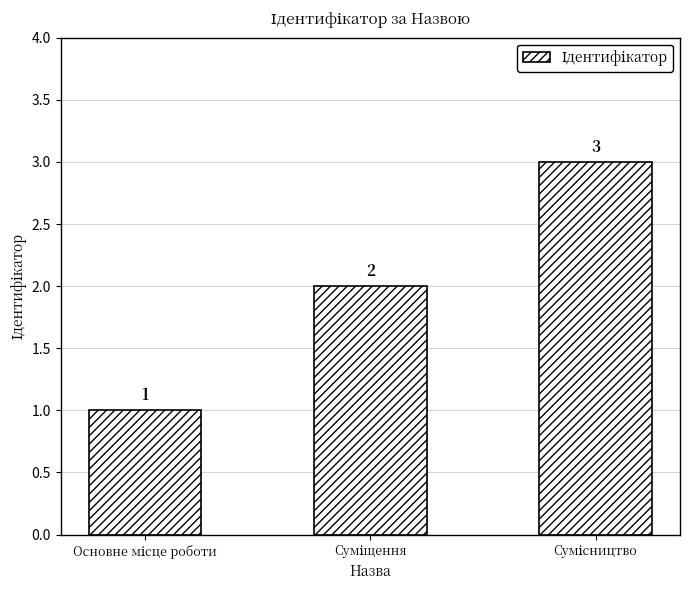

Reading left to right, what are all the values shown in this chart?

1	2	3